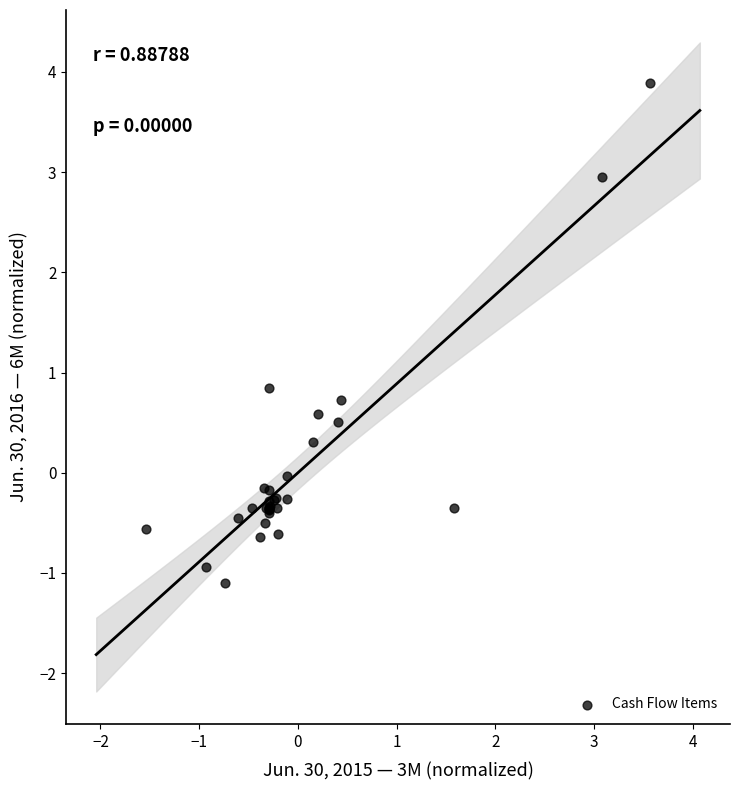

What Y value in the scatter plot is closest to 1?

0.8